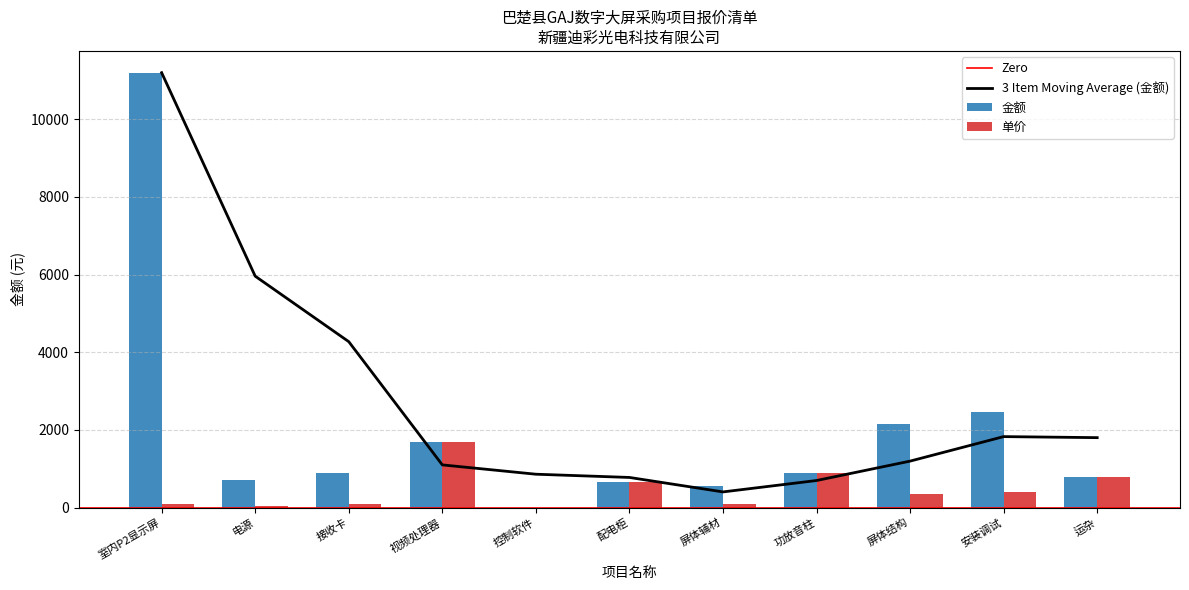

Between 安装调试 and 配电柜, which is larger?

配电柜